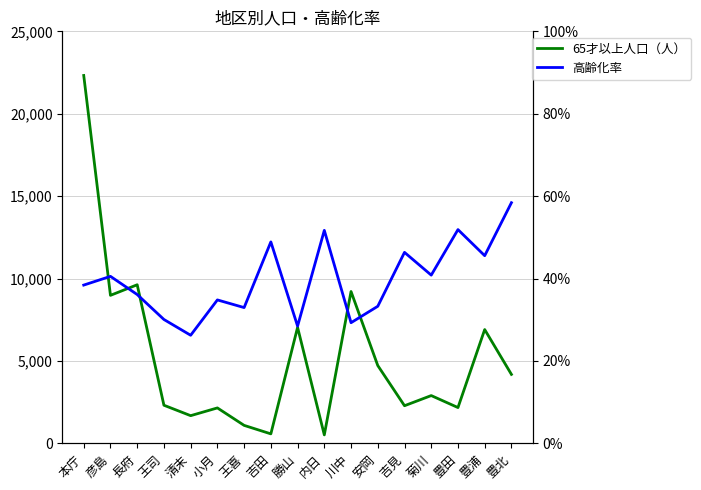

What is the difference between the maximum and minimum values in the 65才以上人口（人） series?

21805.0